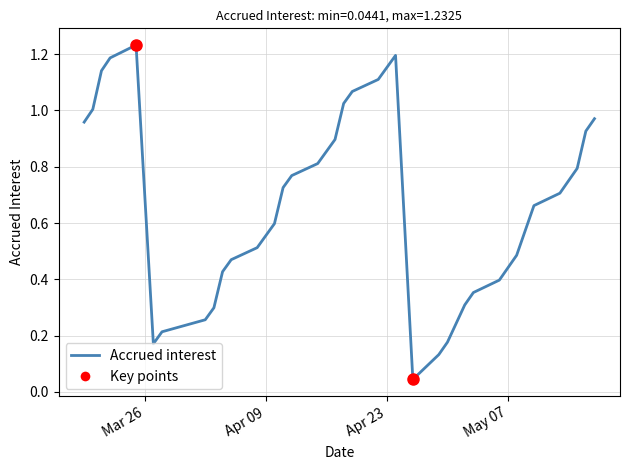

How many lines are shown in the chart?

1